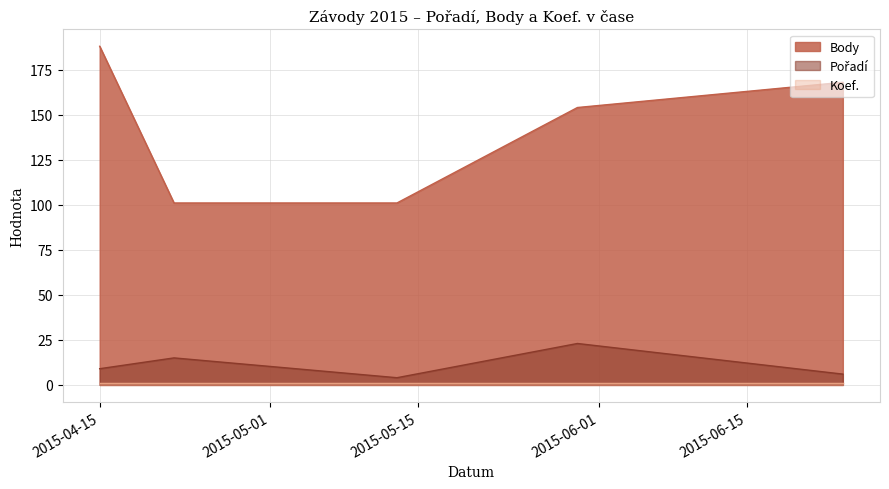

Where does the Pořadí series first go above 9?

2015-04-22